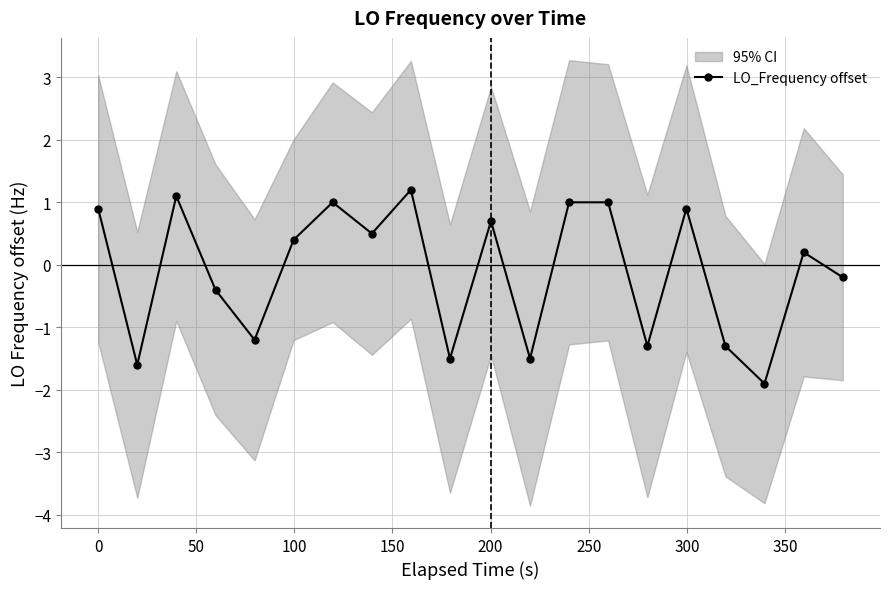

In LO_Frequency offset, how many points are lower than both neighbors (excluding endpoints)?

7